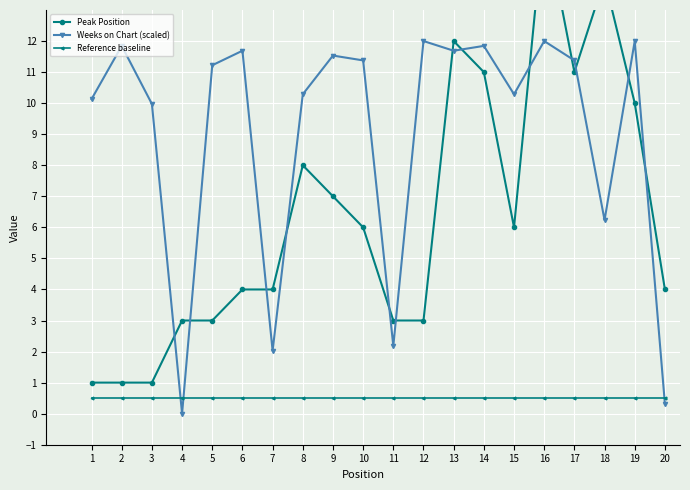

What is the sum of the Peak Position values at 16 and 17?

27.0